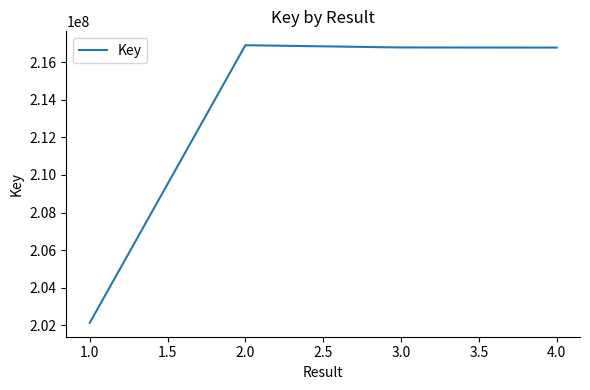

What is the sum of all values?

852583786